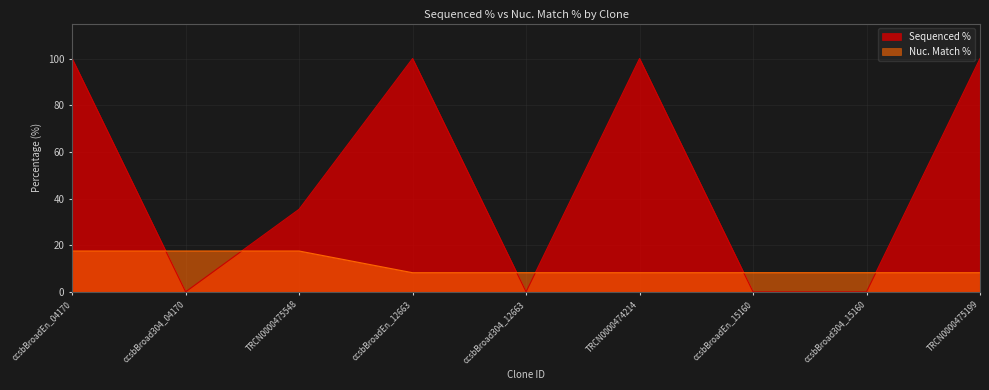

Where is Sequenced % nearest to the value 50?

TRCN0000475548